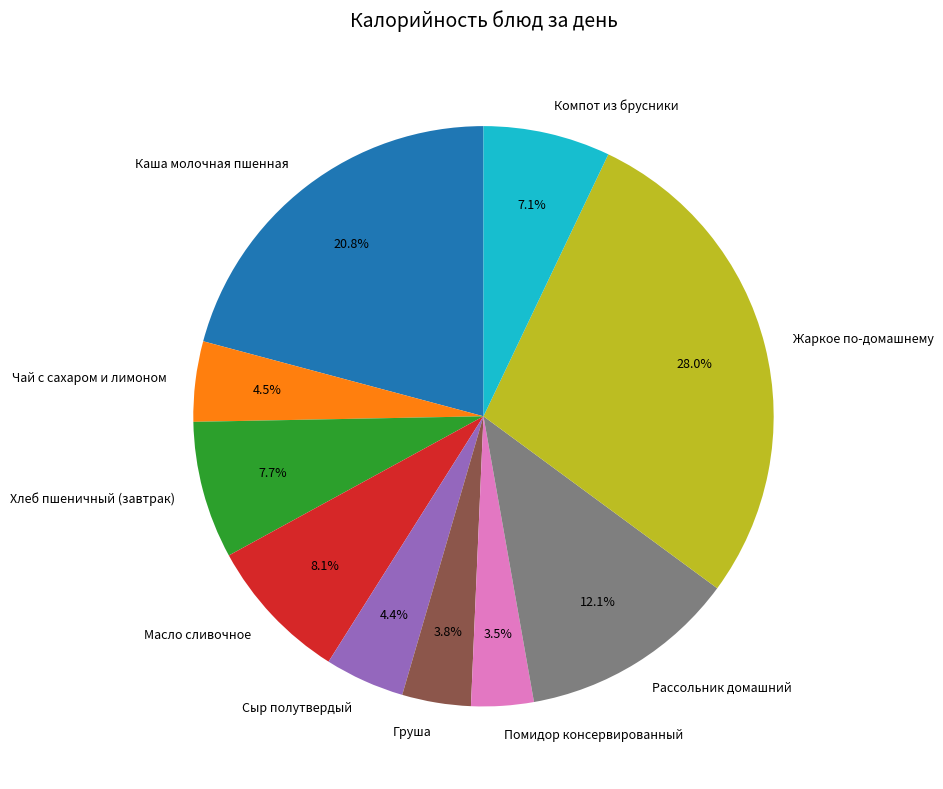

To the nearest percent, what is the average slice percentage?

10%